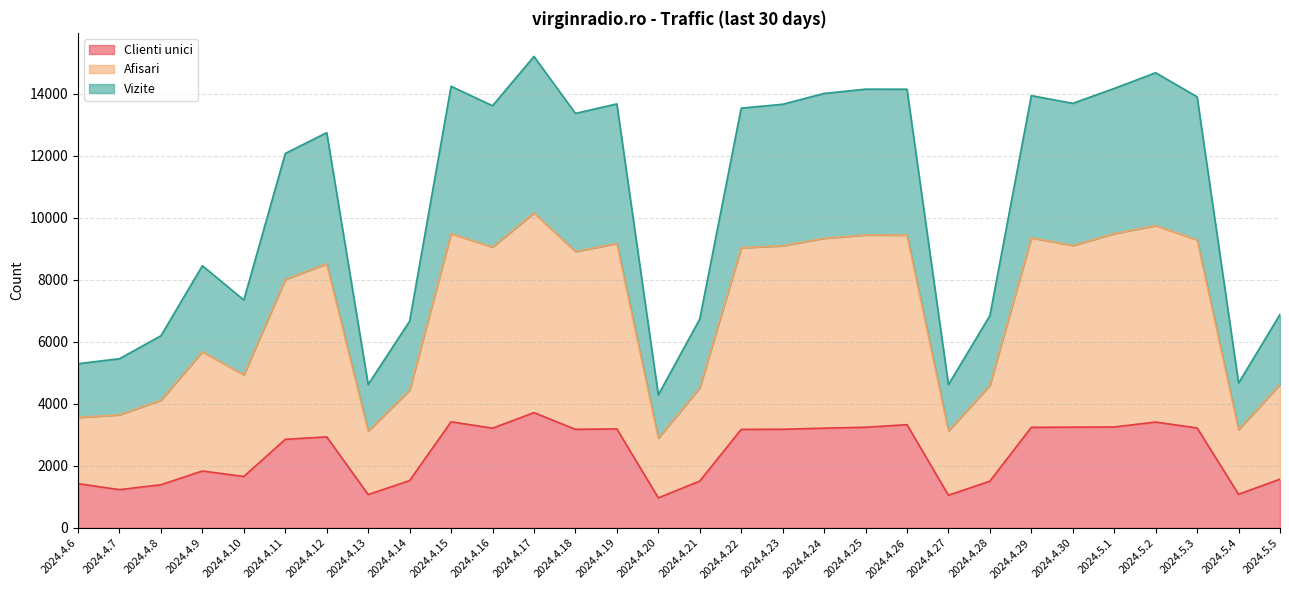

What is the label of the 11th point from the left?

2024.4.16